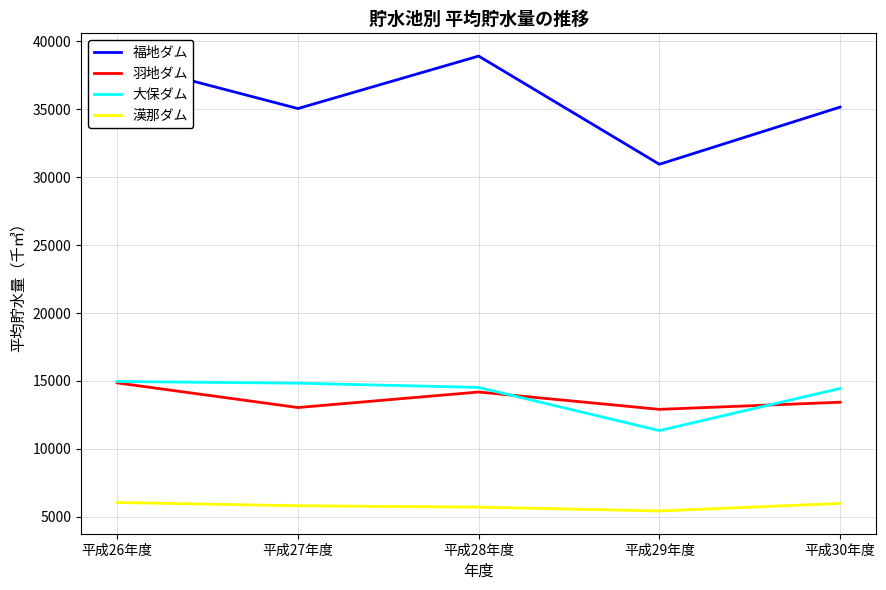

What is the minimum value for 大保ダム?

11350